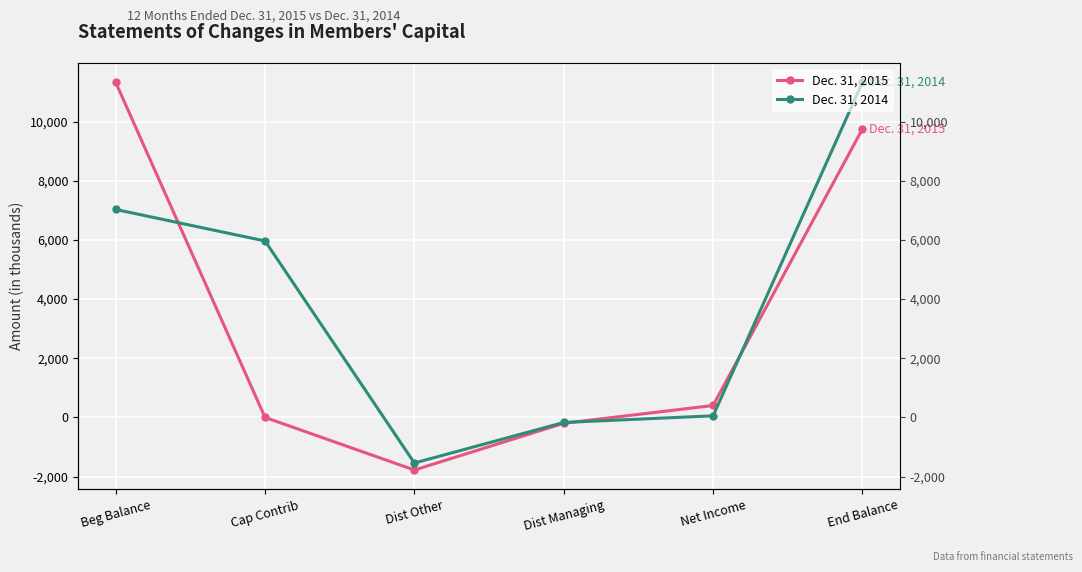

How many lines are shown in the chart?

2